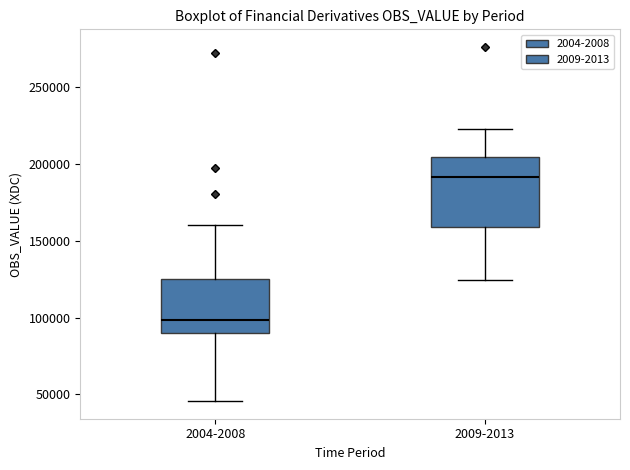

Reading left to right, transcribe this box plot: for each box, give where its median line is, the range the box spans, and where its two whiskers end, as read against the y-axis. The values are not printed on the chart, so give them approximately, as read against the axis.

2004-2008: median 100000, box 90000 to 125000, whiskers 45000 to 160000
2009-2013: median 190000, box 160000 to 205000, whiskers 125000 to 225000